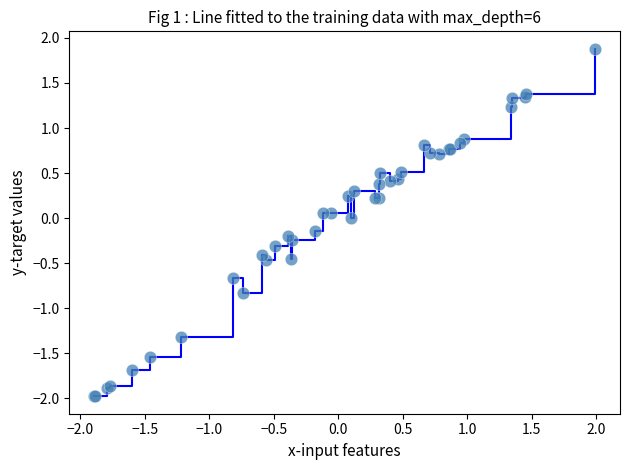

What is the minimum value shown in the chart?

-2.0